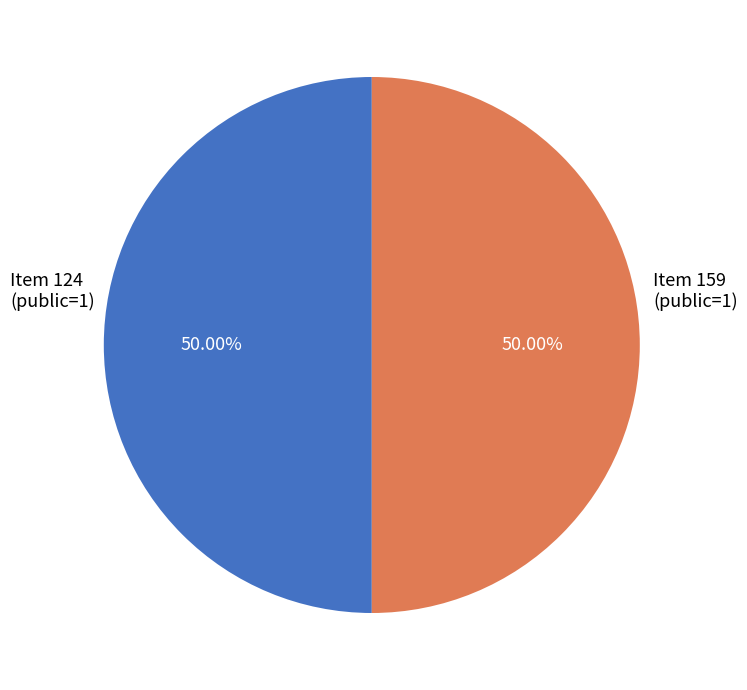

Is the sum of Item 159 (public=1) and Item 124 (public=1) greater than half?

Yes